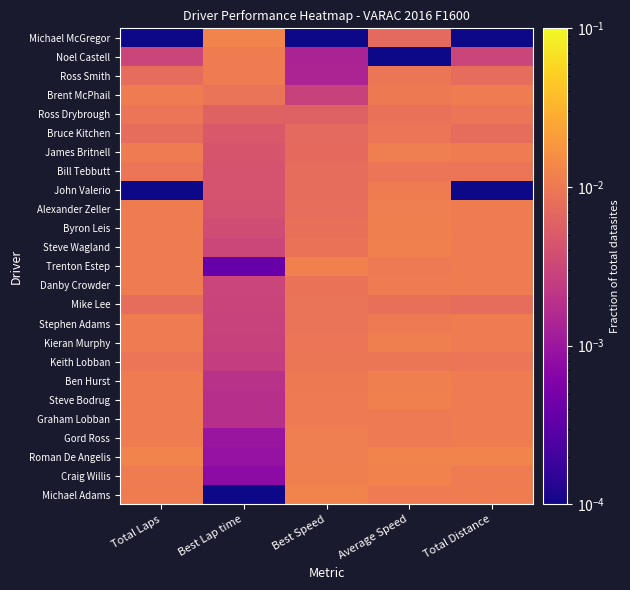

Reading left to right, list all the values displayed in this chart.

Michael Adams: Total Laps=0.0	Best Lap time=0.0	Best Speed=0.0	Average Speed=0.0	Total Distance=0.0
Craig Willis: Total Laps=0.0	Best Lap time=0.0	Best Speed=0.0	Average Speed=0.0	Total Distance=0.0
Roman De Angelis: Total Laps=0.0	Best Lap time=0.0	Best Speed=0.0	Average Speed=0.0	Total Distance=0.0
Gord Ross: Total Laps=0.0	Best Lap time=0.0	Best Speed=0.0	Average Speed=0.0	Total Distance=0.0
Graham Lobban: Total Laps=0.0	Best Lap time=0.0	Best Speed=0.0	Average Speed=0.0	Total Distance=0.0
Steve Bodrug: Total Laps=0.0	Best Lap time=0.0	Best Speed=0.0	Average Speed=0.0	Total Distance=0.0
Ben Hurst: Total Laps=0.0	Best Lap time=0.0	Best Speed=0.0	Average Speed=0.0	Total Distance=0.0
Keith Lobban: Total Laps=0.0	Best Lap time=0.0	Best Speed=0.0	Average Speed=0.0	Total Distance=0.0
Kieran Murphy: Total Laps=0.0	Best Lap time=0.0	Best Speed=0.0	Average Speed=0.0	Total Distance=0.0
Stephen Adams: Total Laps=0.0	Best Lap time=0.0	Best Speed=0.0	Average Speed=0.0	Total Distance=0.0
Mike Lee: Total Laps=0.0	Best Lap time=0.0	Best Speed=0.0	Average Speed=0.0	Total Distance=0.0
Danby Crowder: Total Laps=0.0	Best Lap time=0.0	Best Speed=0.0	Average Speed=0.0	Total Distance=0.0
Trenton Estep: Total Laps=0.0	Best Lap time=0.0	Best Speed=0.0	Average Speed=0.0	Total Distance=0.0
Steve Wagland: Total Laps=0.0	Best Lap time=0.0	Best Speed=0.0	Average Speed=0.0	Total Distance=0.0
Byron Leis: Total Laps=0.0	Best Lap time=0.0	Best Speed=0.0	Average Speed=0.0	Total Distance=0.0
Alexander Zeller: Total Laps=0.0	Best Lap time=0.0	Best Speed=0.0	Average Speed=0.0	Total Distance=0.0
John Valerio: Total Laps=0.0	Best Lap time=0.0	Best Speed=0.0	Average Speed=0.0	Total Distance=0.0
Bill Tebbutt: Total Laps=0.0	Best Lap time=0.0	Best Speed=0.0	Average Speed=0.0	Total Distance=0.0
James Britnell: Total Laps=0.0	Best Lap time=0.0	Best Speed=0.0	Average Speed=0.0	Total Distance=0.0
Bruce Kitchen: Total Laps=0.0	Best Lap time=0.0	Best Speed=0.0	Average Speed=0.0	Total Distance=0.0
Ross Drybrough: Total Laps=0.0	Best Lap time=0.0	Best Speed=0.0	Average Speed=0.0	Total Distance=0.0
Brent McPhail: Total Laps=0.0	Best Lap time=0.0	Best Speed=0.0	Average Speed=0.0	Total Distance=0.0
Ross Smith: Total Laps=0.0	Best Lap time=0.0	Best Speed=0.0	Average Speed=0.0	Total Distance=0.0
Noel Castell: Total Laps=0.0	Best Lap time=0.0	Best Speed=0.0	Average Speed=0.0	Total Distance=0.0
Michael McGregor: Total Laps=0.0	Best Lap time=0.0	Best Speed=0.0	Average Speed=0.0	Total Distance=0.0